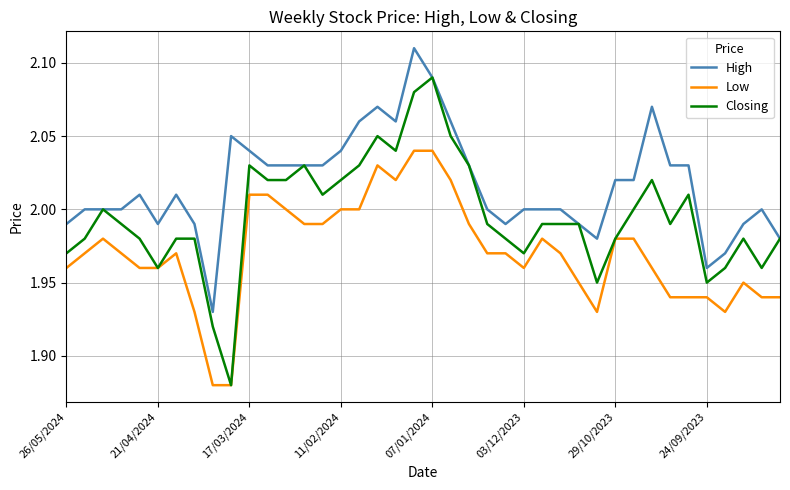

True or false: High and Low cross at least once.

False